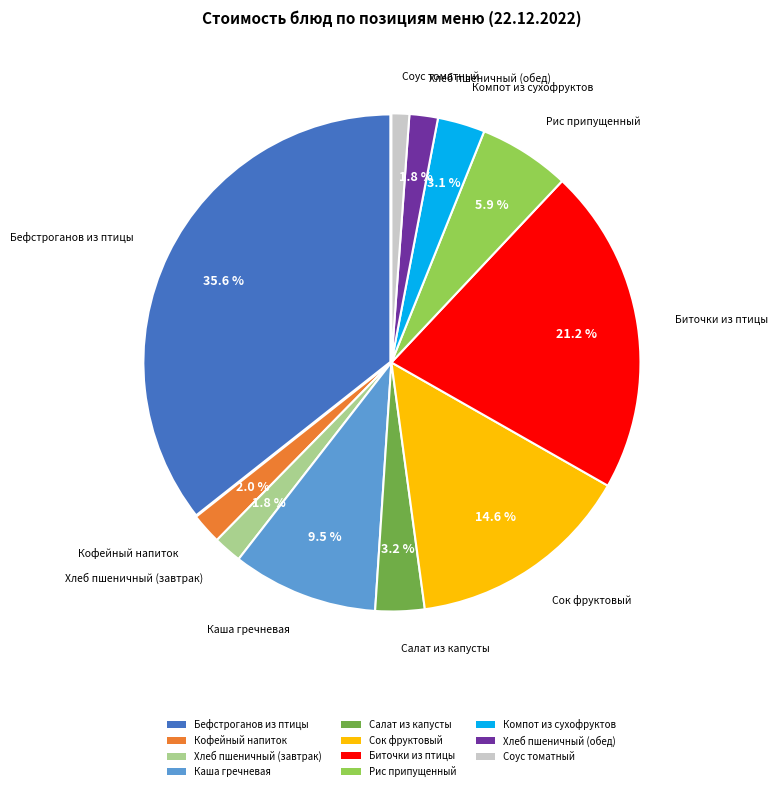

To the nearest percent, what is the average slice percentage?

9%